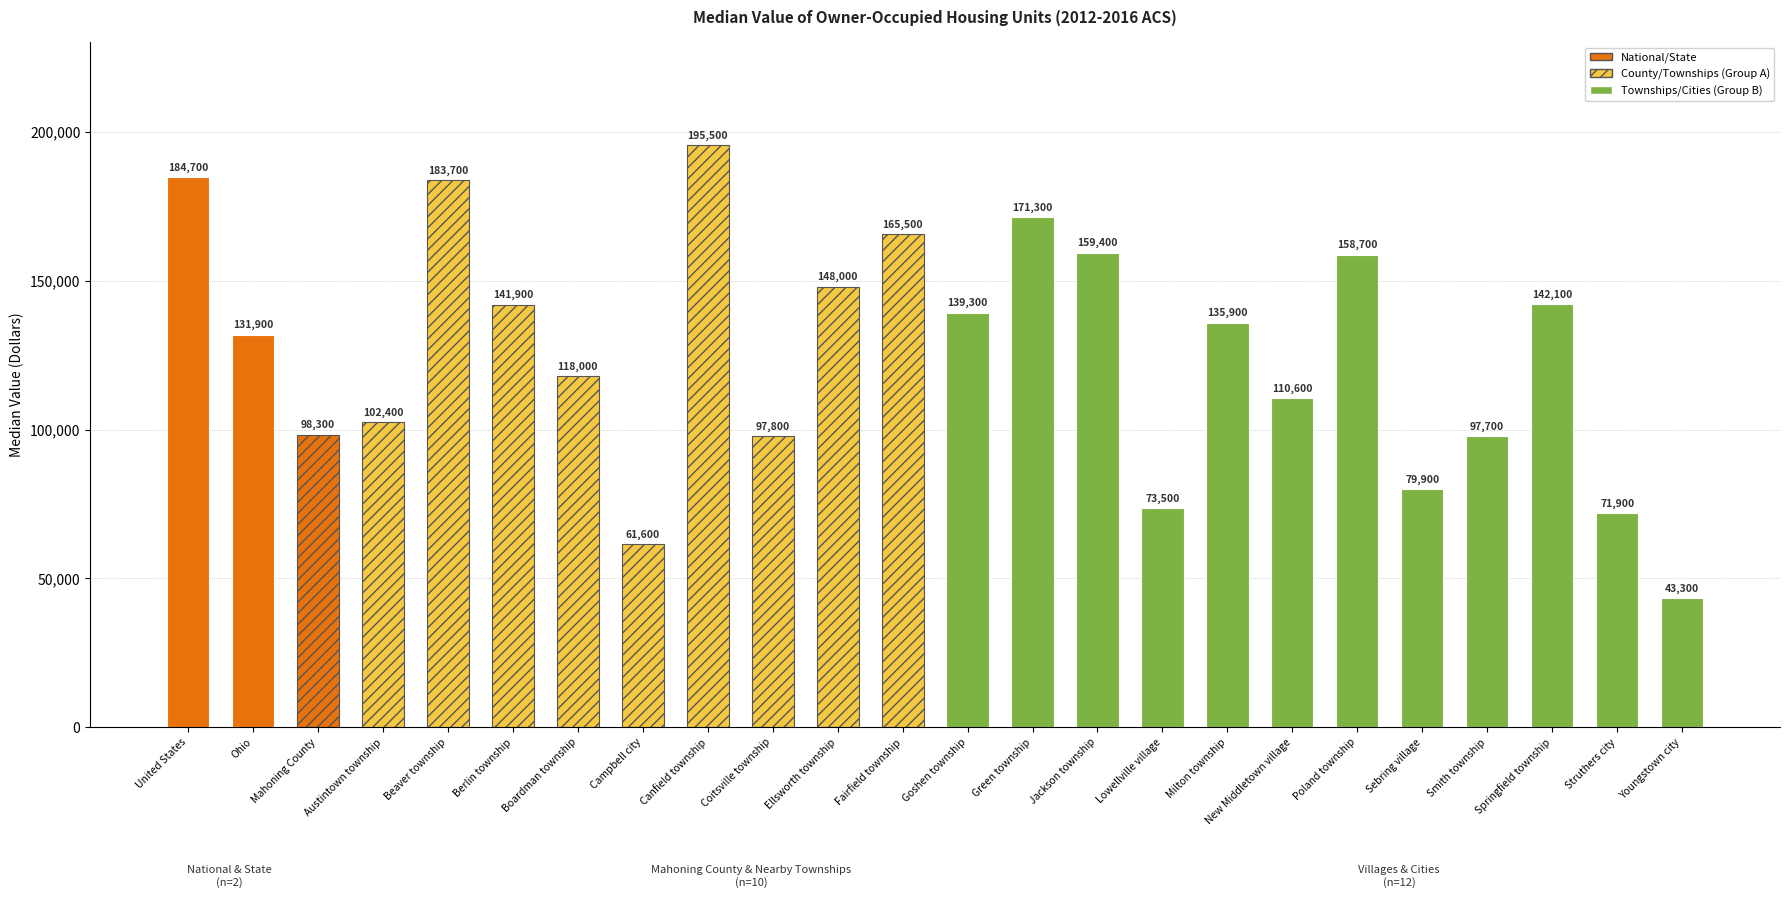

How many data points are less than 135900?

12